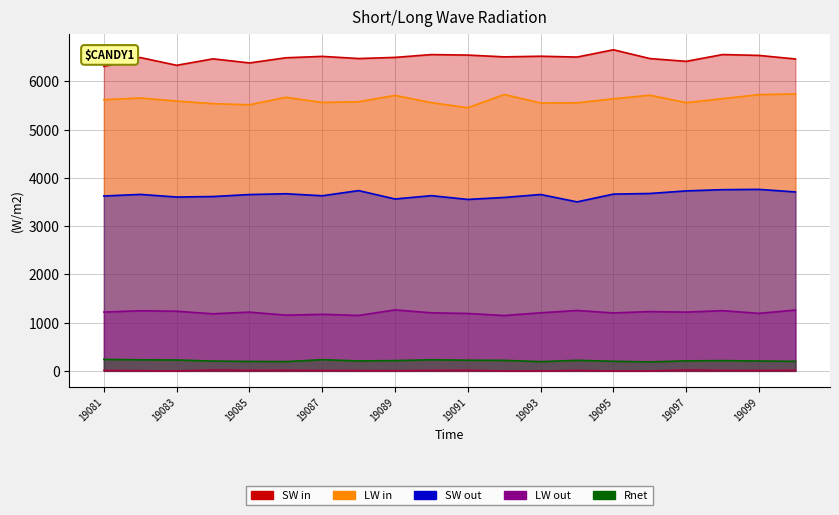

What is the maximum value for peak1?

6656